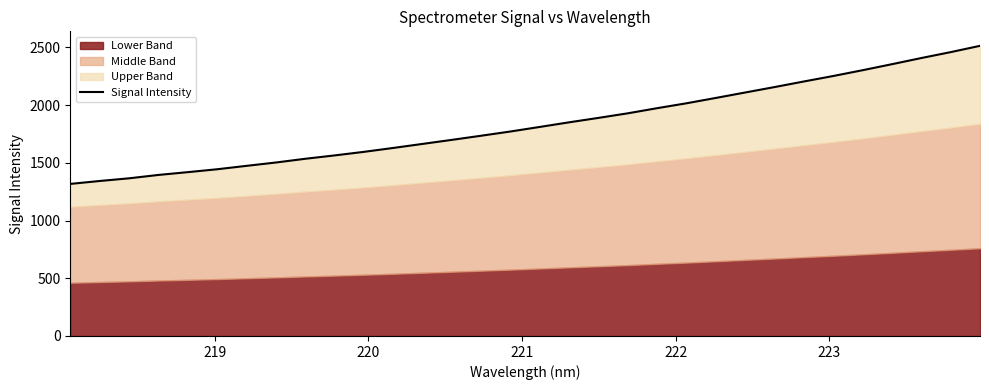

What is the average value?

1835.6